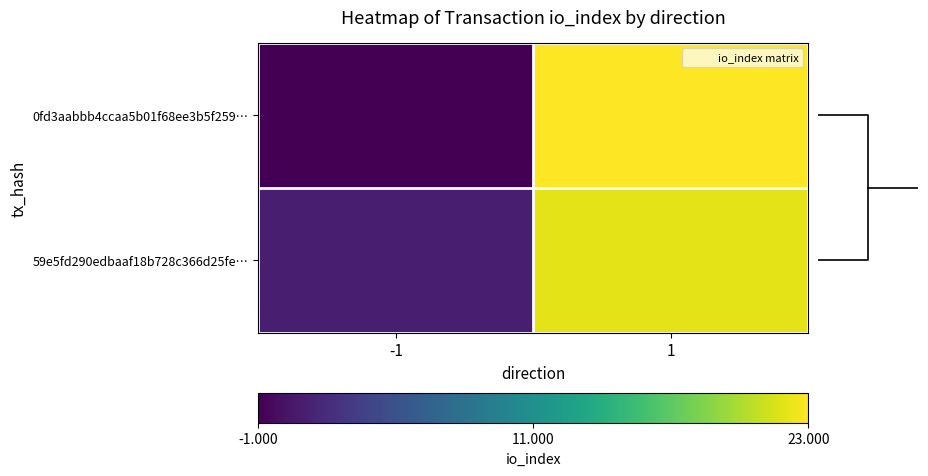

What is the average value of the 0fd3aabbb4ccaa5b01f68ee3b5f259… series?

11